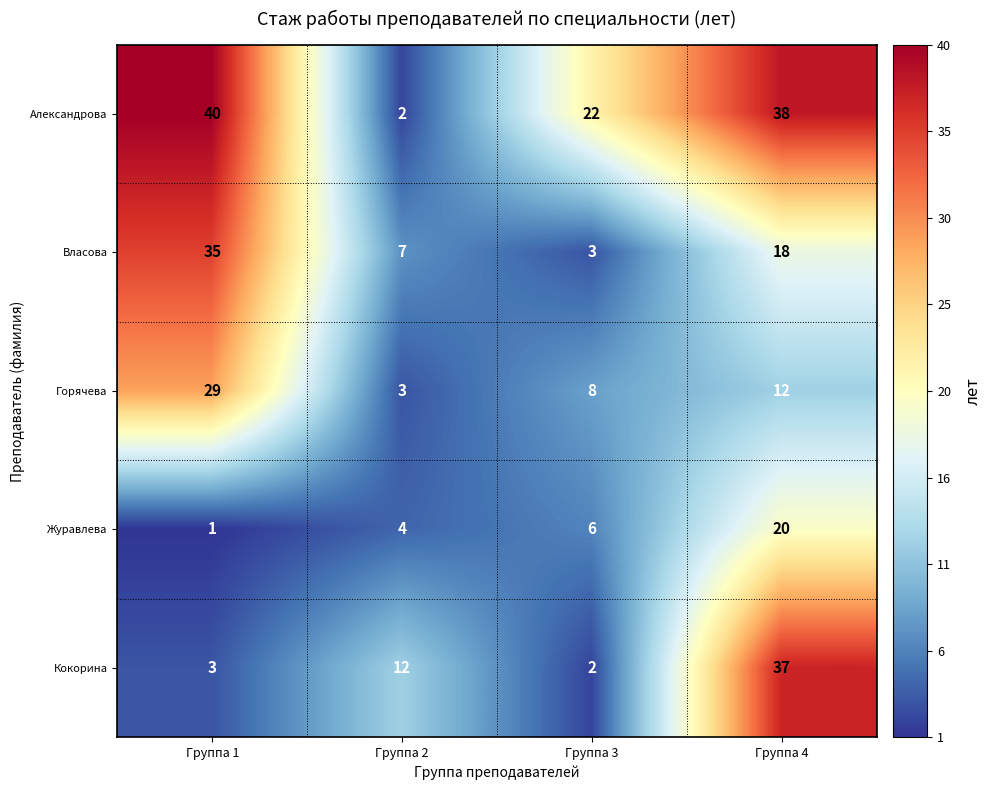

What is the smallest value displayed?

1